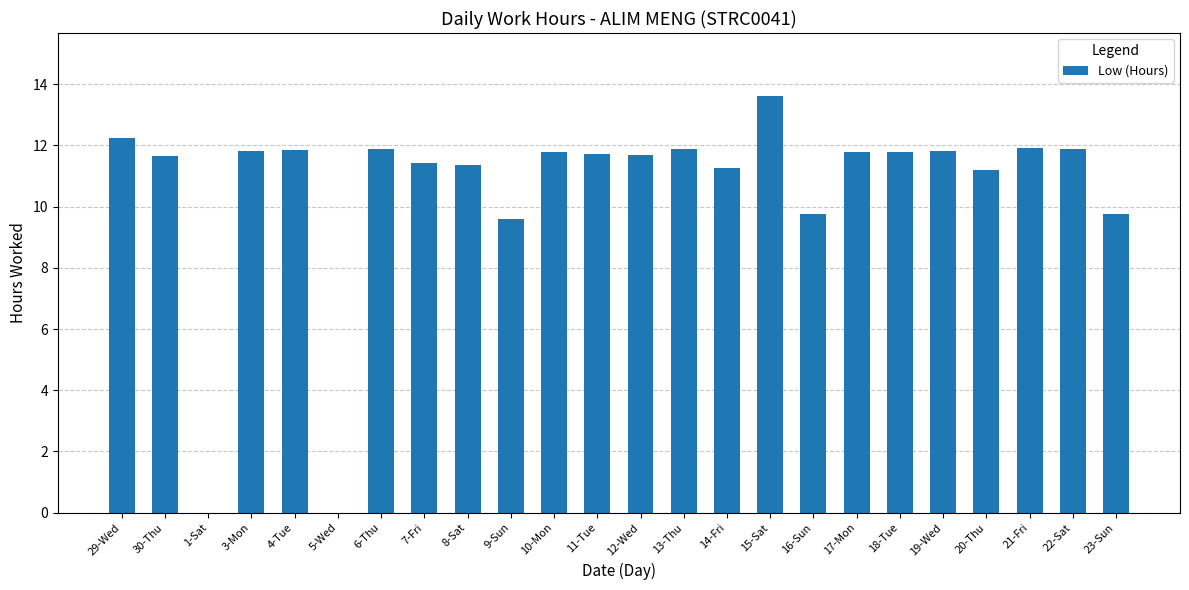

True or false: the data shows 9.8 at 16-Sun.

True